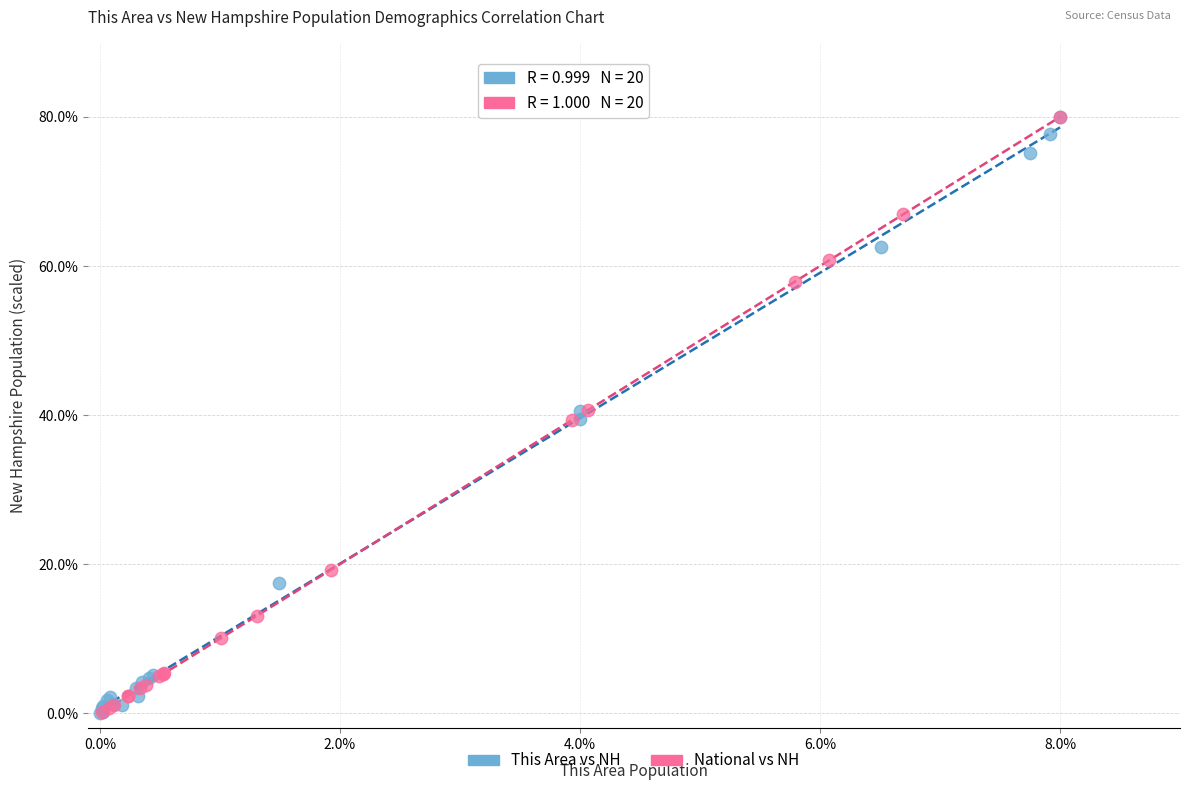

Which series has the largest Y range (max minus min)?

This Area vs NH